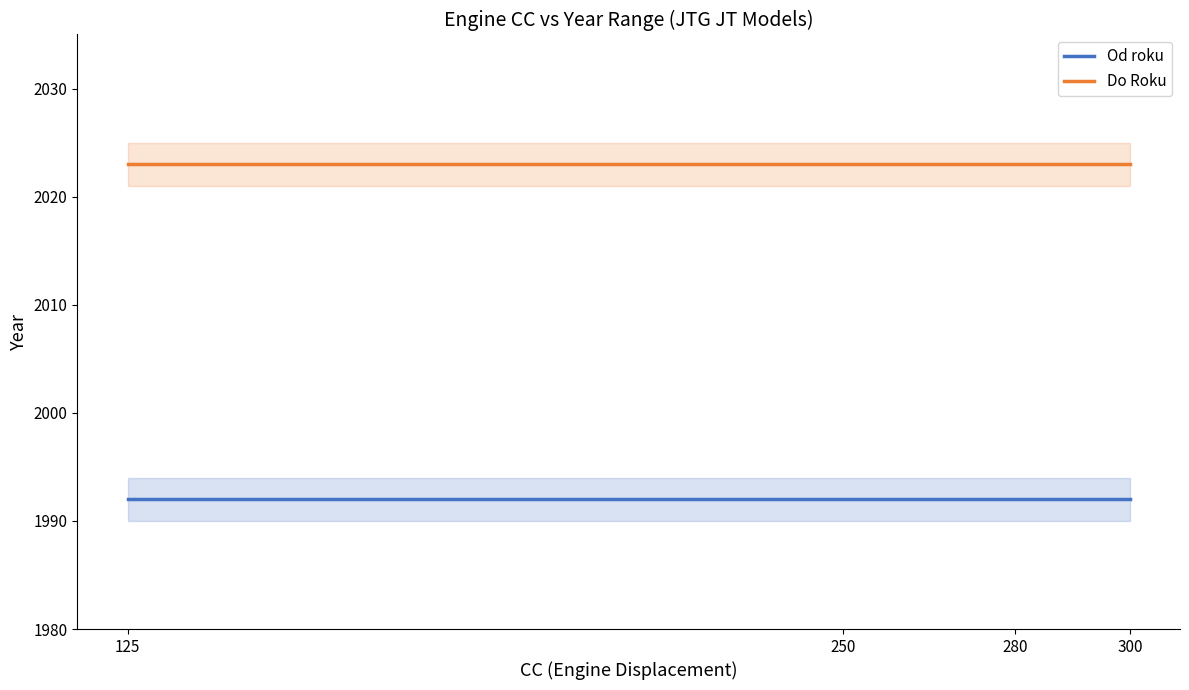

The Od roku series shows 1992 at 125. True or false?

True